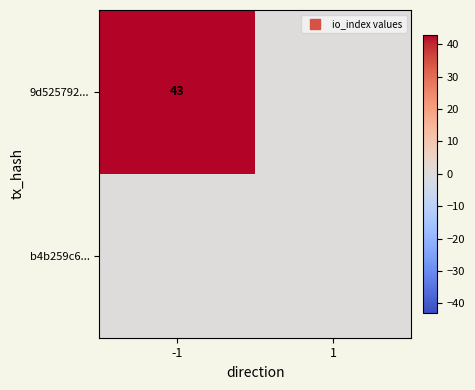

Is it true that 9d525792... equals 43 at -1?

True